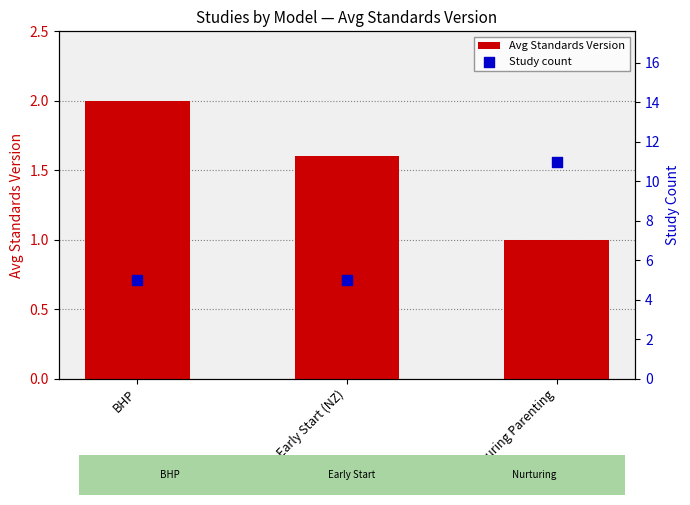

Which series reaches the maximum Y coordinate?

Study count